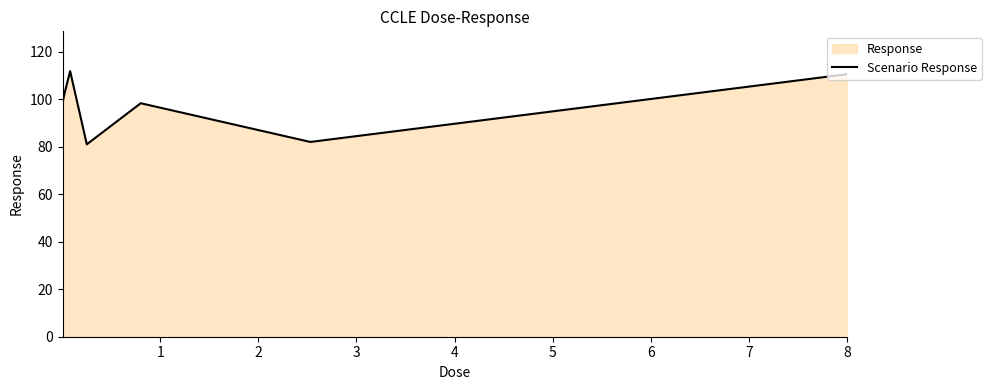

Reading left to right, extract all data points from this chart.

95.4	99.5	102.8	111.8	81.0	98.3	82.0	110.5